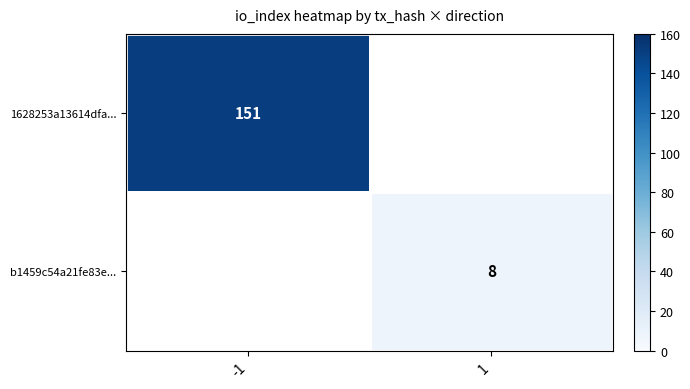

Is it true that 1628253a13614dfa... equals 151 at -1?

True